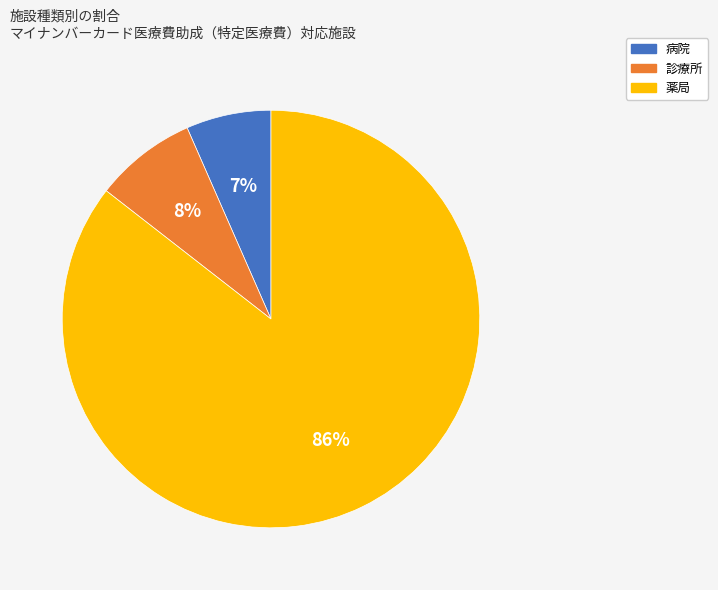

Which category has the smallest portion of the pie?

病院